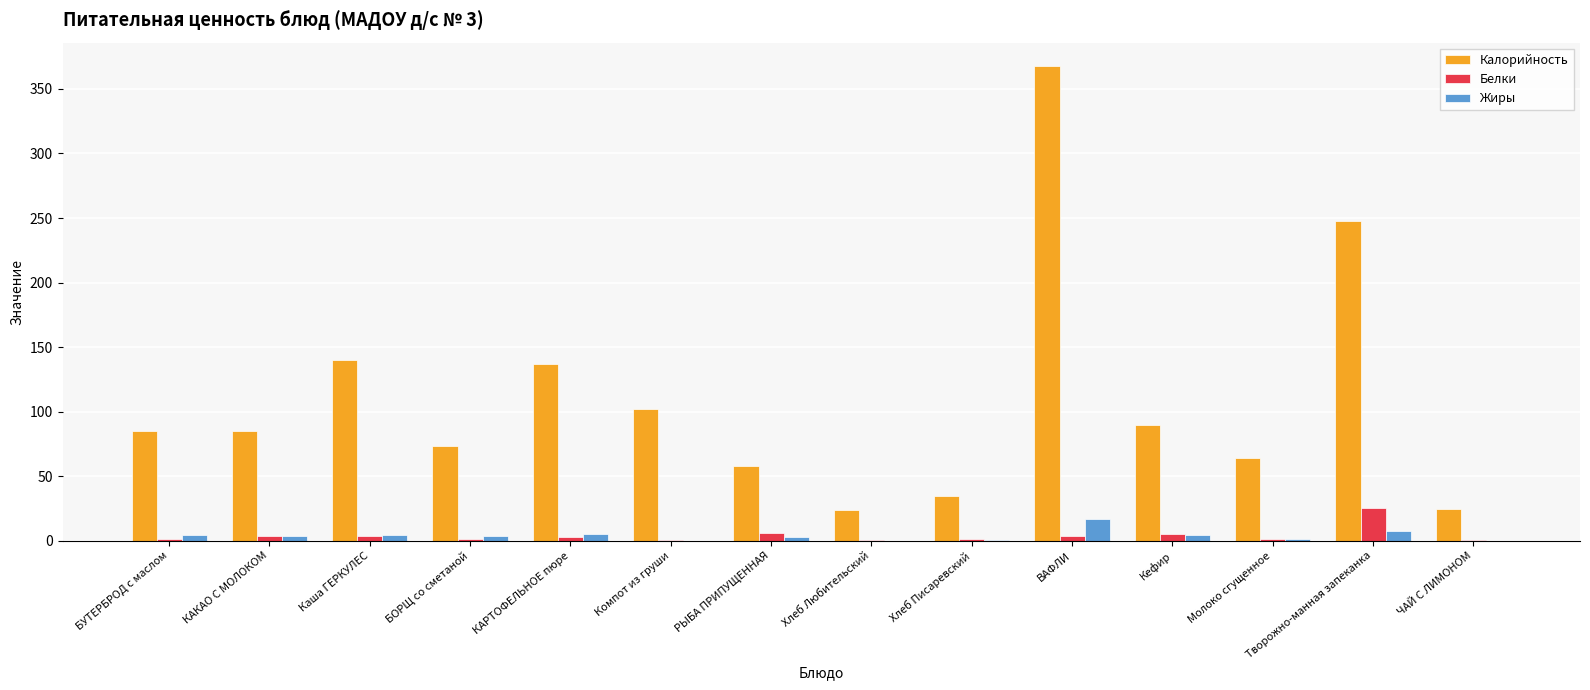

Between БУТЕРБРОД с маслом and КАРТОФЕЛЬНОЕ пюре, which series saw the biggest shift?

Калорийность